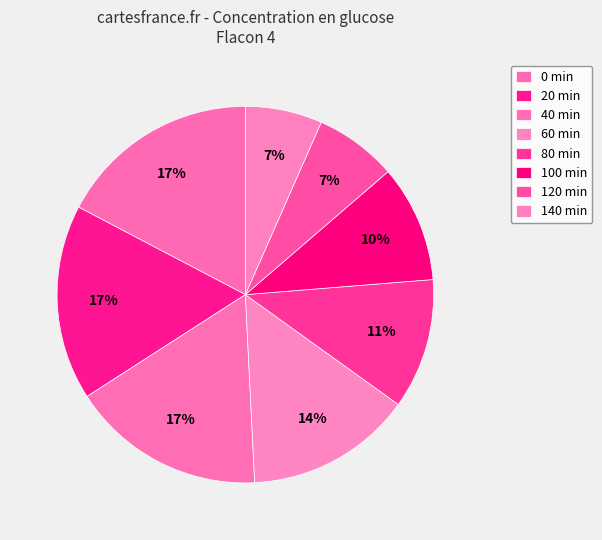

To the nearest percent, what portion does 60 min represent?

14%